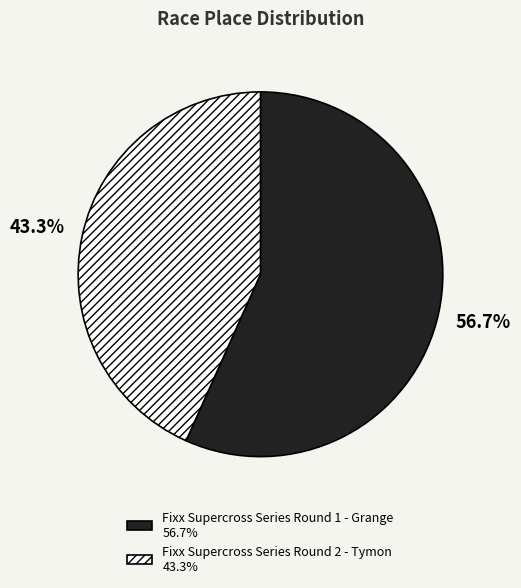

Is it true that Fixx Supercross Series Round 1 - Grange is 57% of the pie?

True